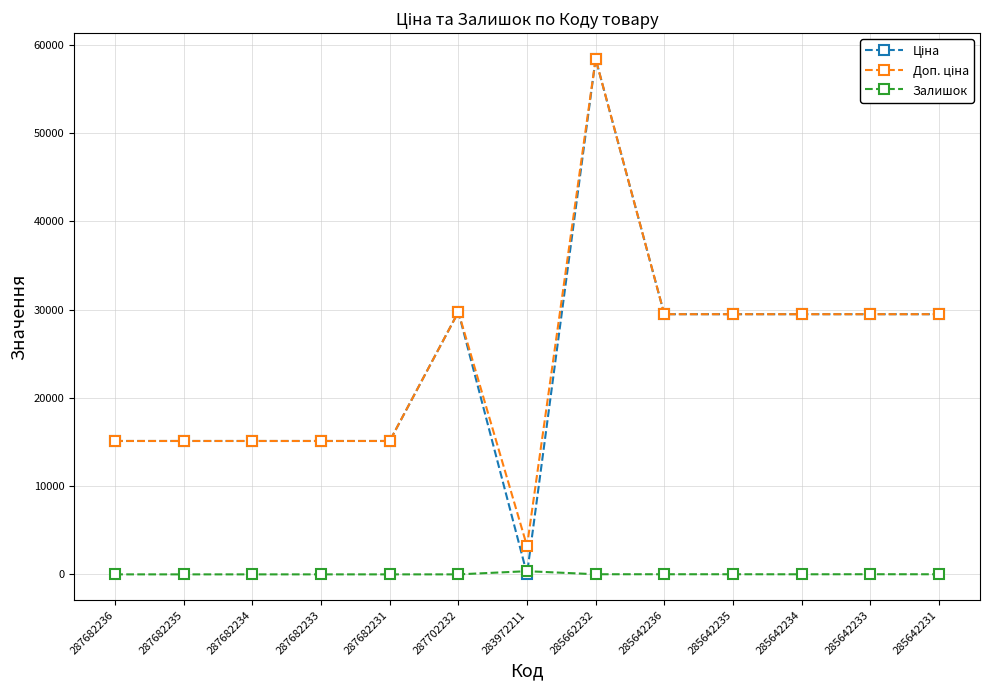

At which category is the sum across all series the highest?

285662232